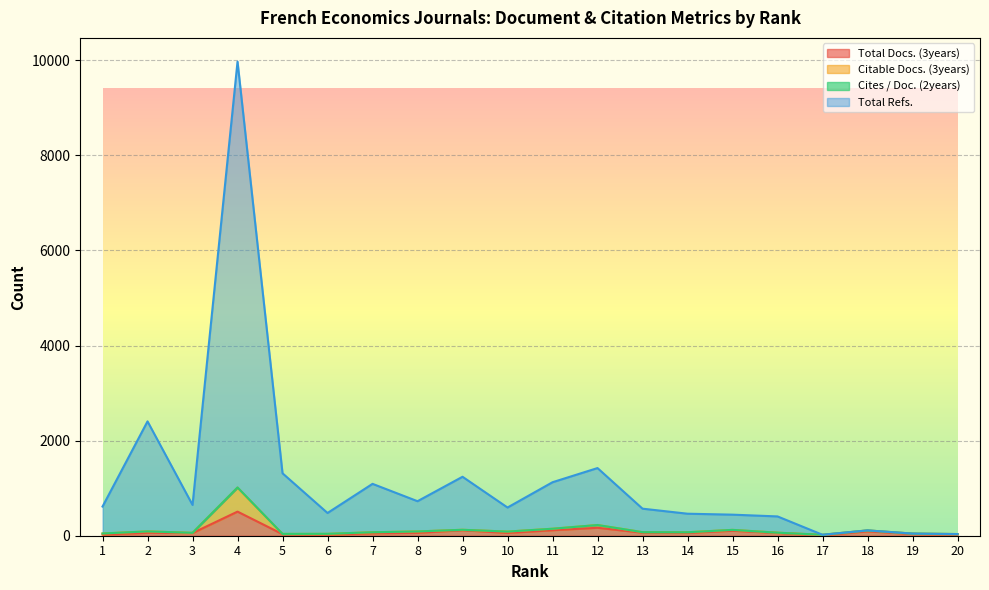

What is the highest value of the Total Docs. (3years) series?

507